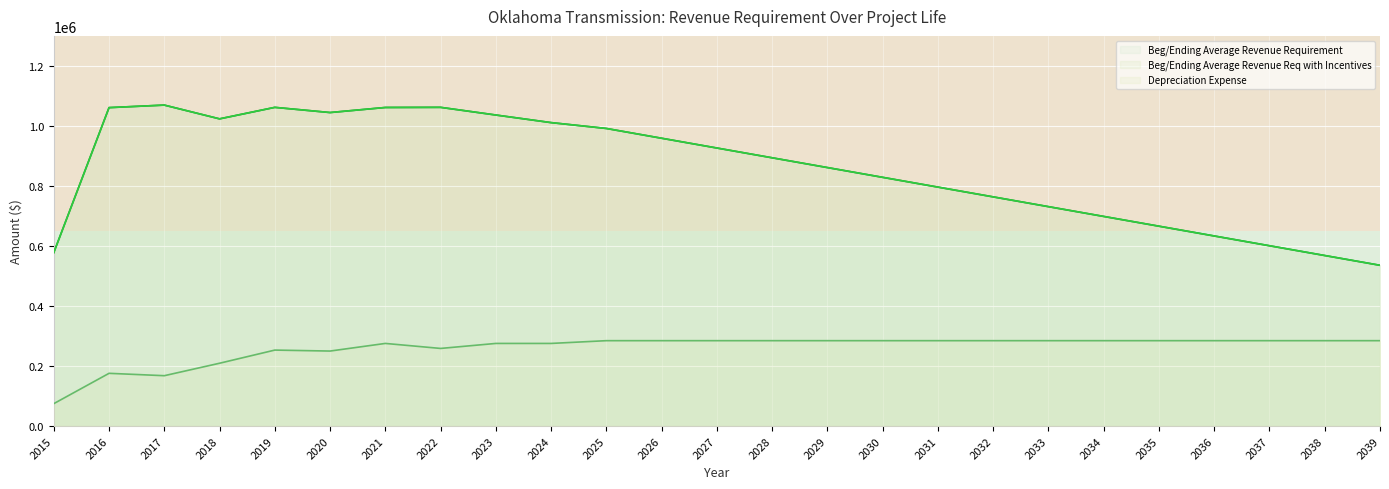

At which category does the chart reach its minimum across all series?

2015